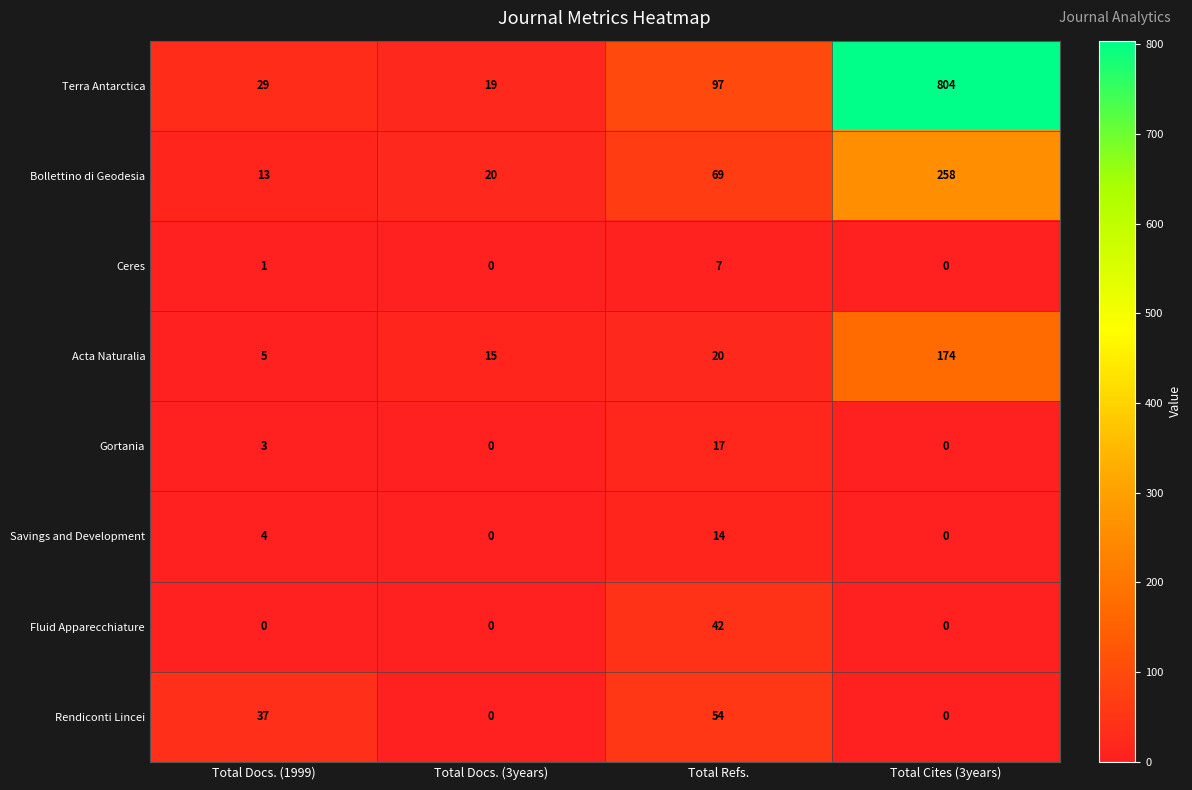

Between Total Docs. (1999) and Total Refs., which series saw the biggest shift?

Terra Antarctica